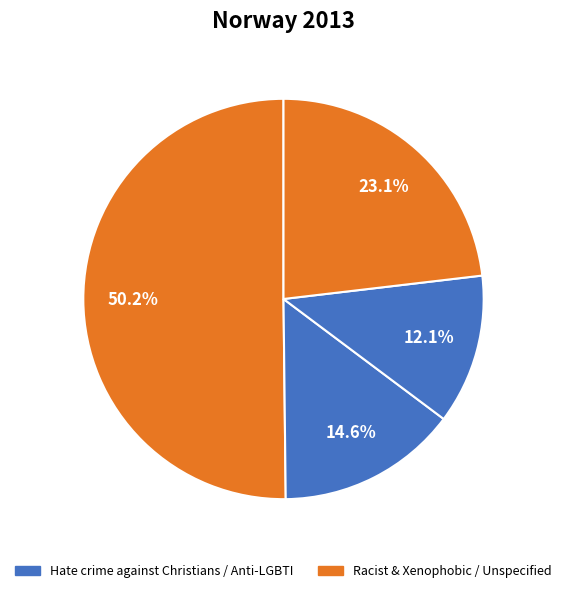

Count the number of slices in the pie.

4